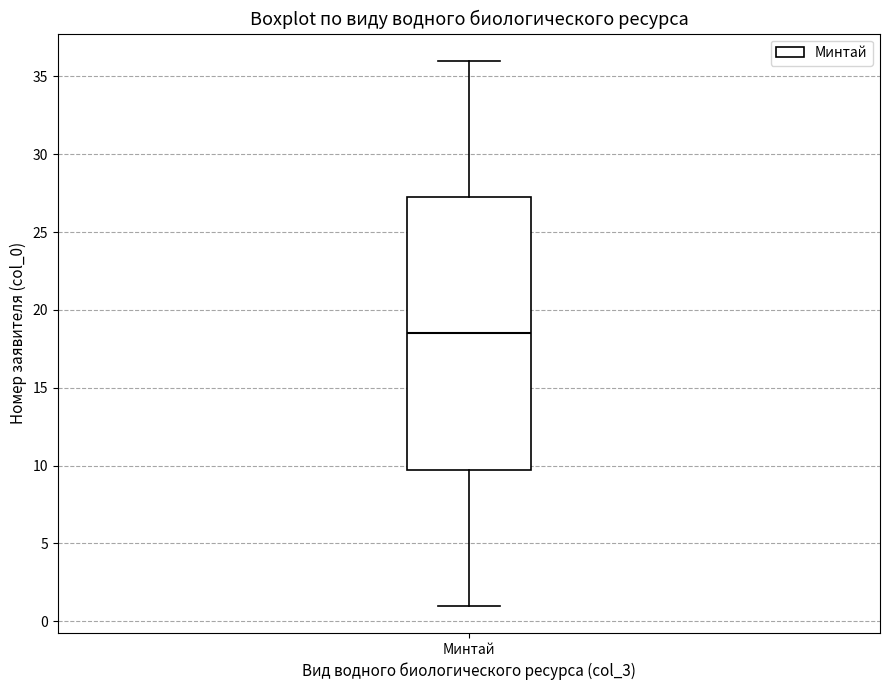

Transcribe this box plot: give where the median line is, the range the box spans, and where the two whiskers end, as read against the y-axis. The values are not printed on the chart, so give them approximately, as read against the axis.

median 18.5, box 10.0 to 27.5, whiskers 1.0 to 36.0